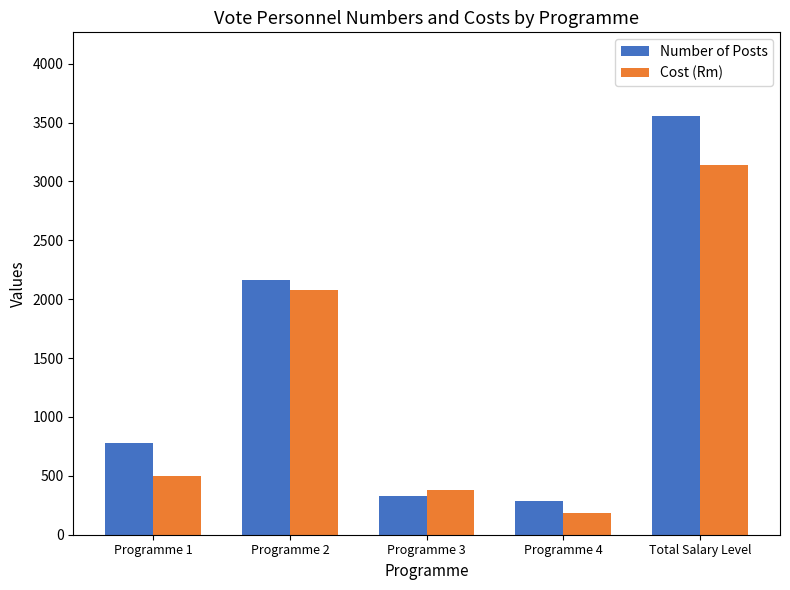

What is the label of the 5th bar from the right?

Programme 1